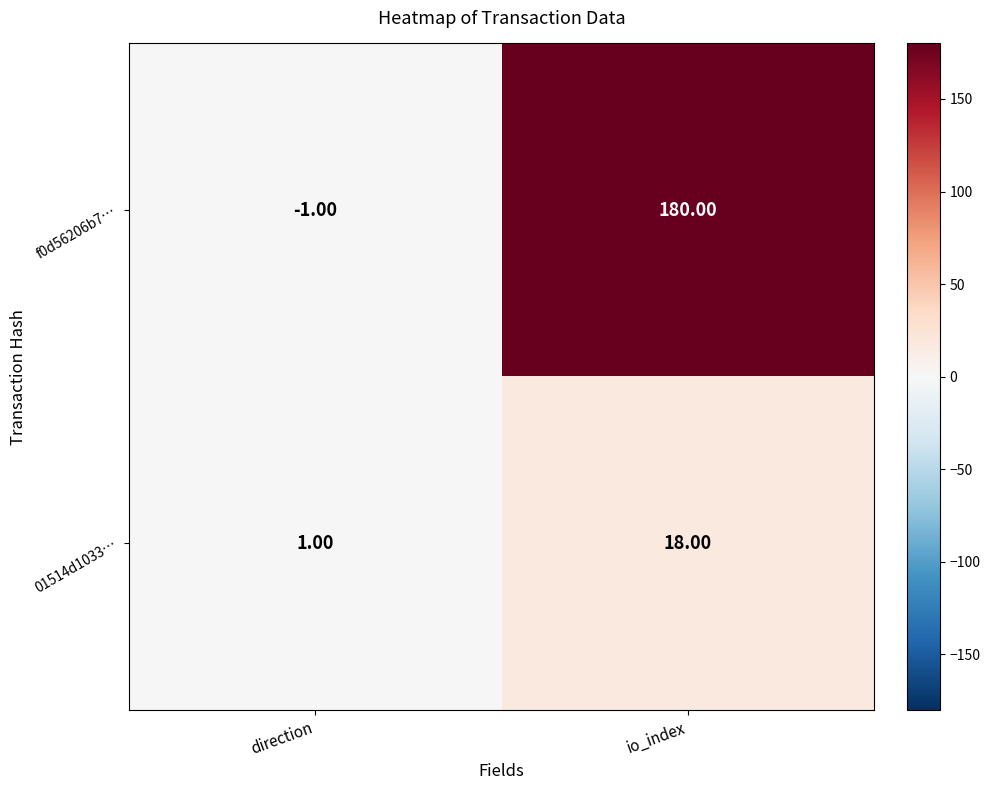

What is the difference between the highest and lowest values at io_index?

162